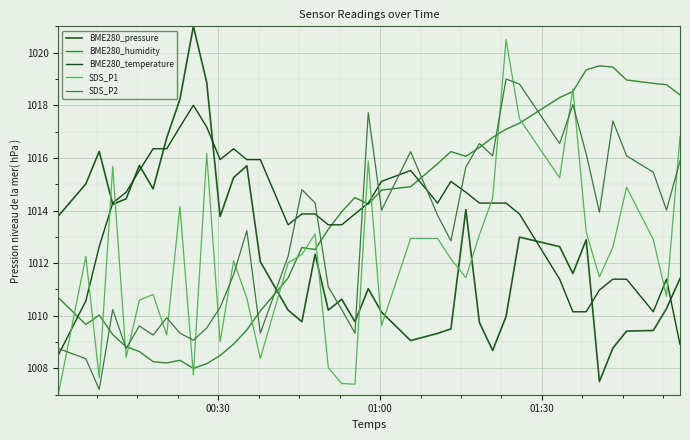

In SDS_P2, how many points are lower than both neighbors (excluding endpoints)?

12